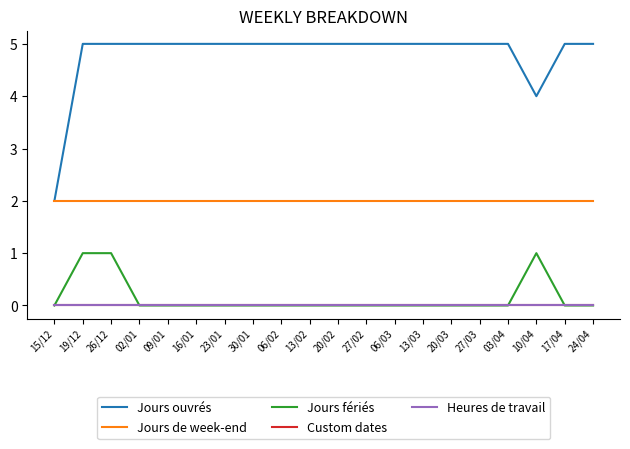

Is this an area chart (filled region under the line)?

No